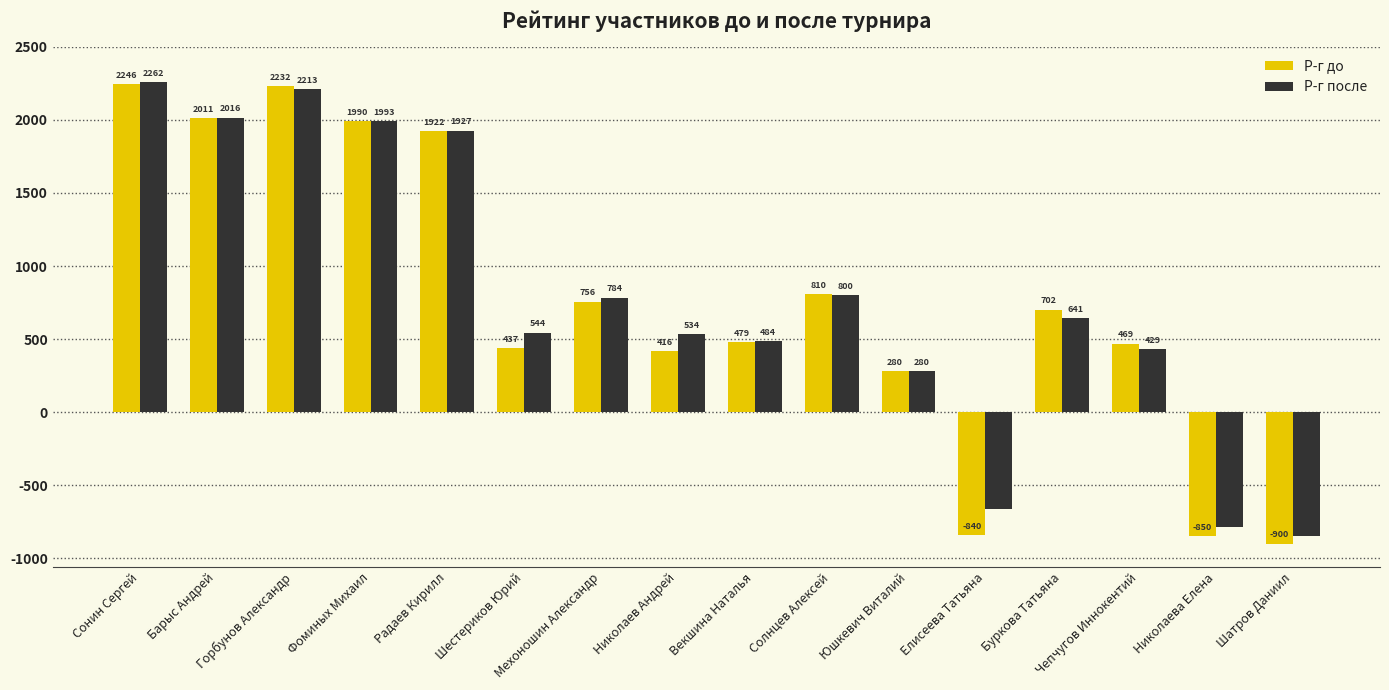

Which series has the widest spread of values?

Р-г до